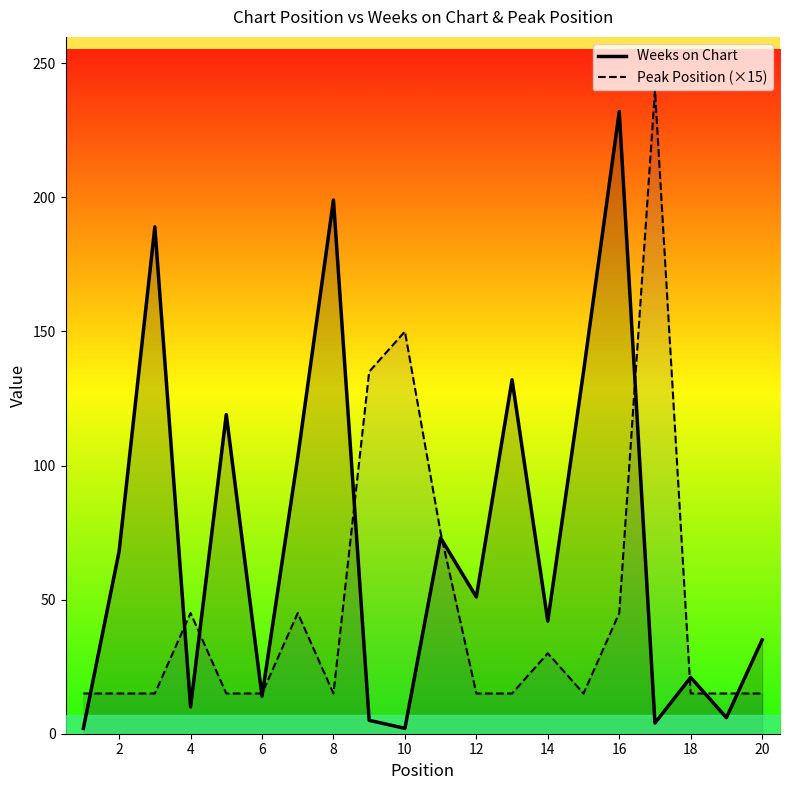

What is the smallest value displayed?

2